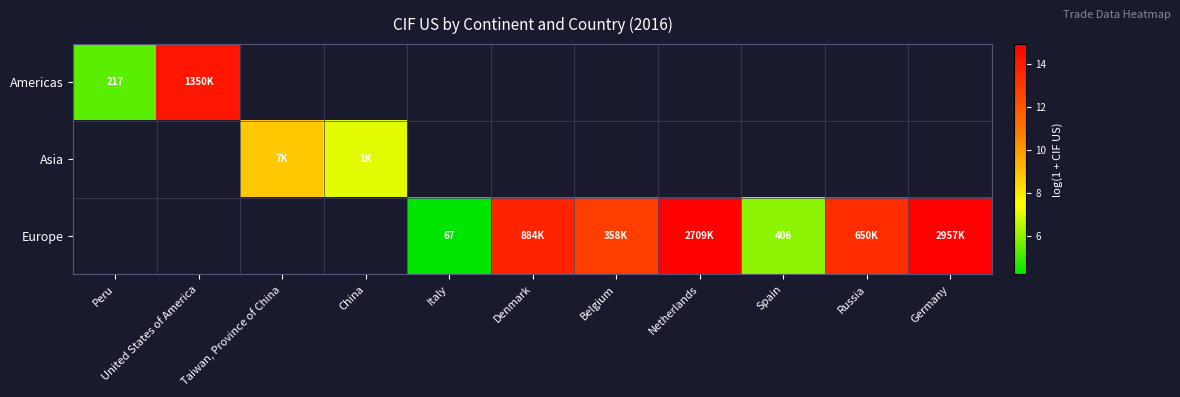

What is the lowest value of the Americas series?

5.4